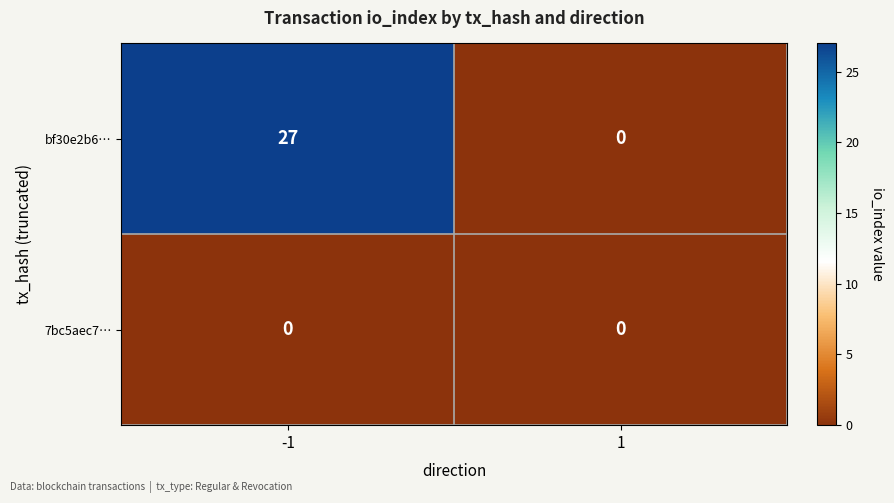

Reading left to right, what are all the values shown in this chart?

bf30e2b6…: -1=27	1=0
7bc5aec7…: -1=0	1=0